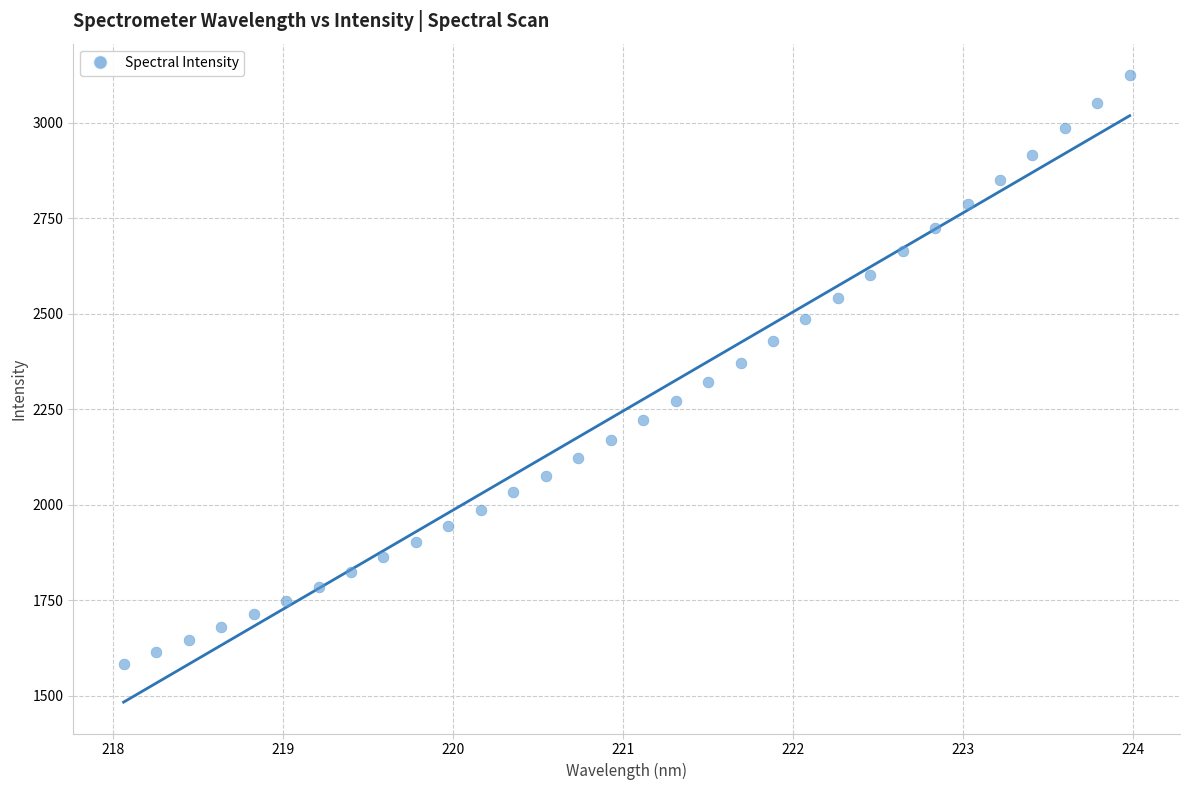

What is the range of Y values (max minus min)?

1542.5